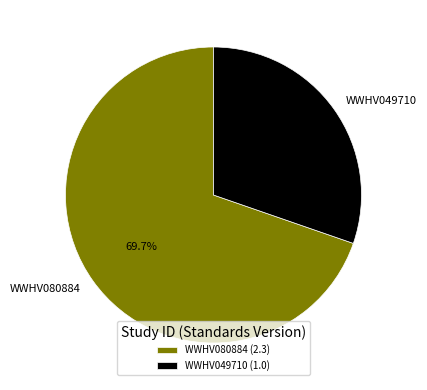

To the nearest percent, what is the difference between the WWHV049710 and WWHV080884 slice percentages?

39%